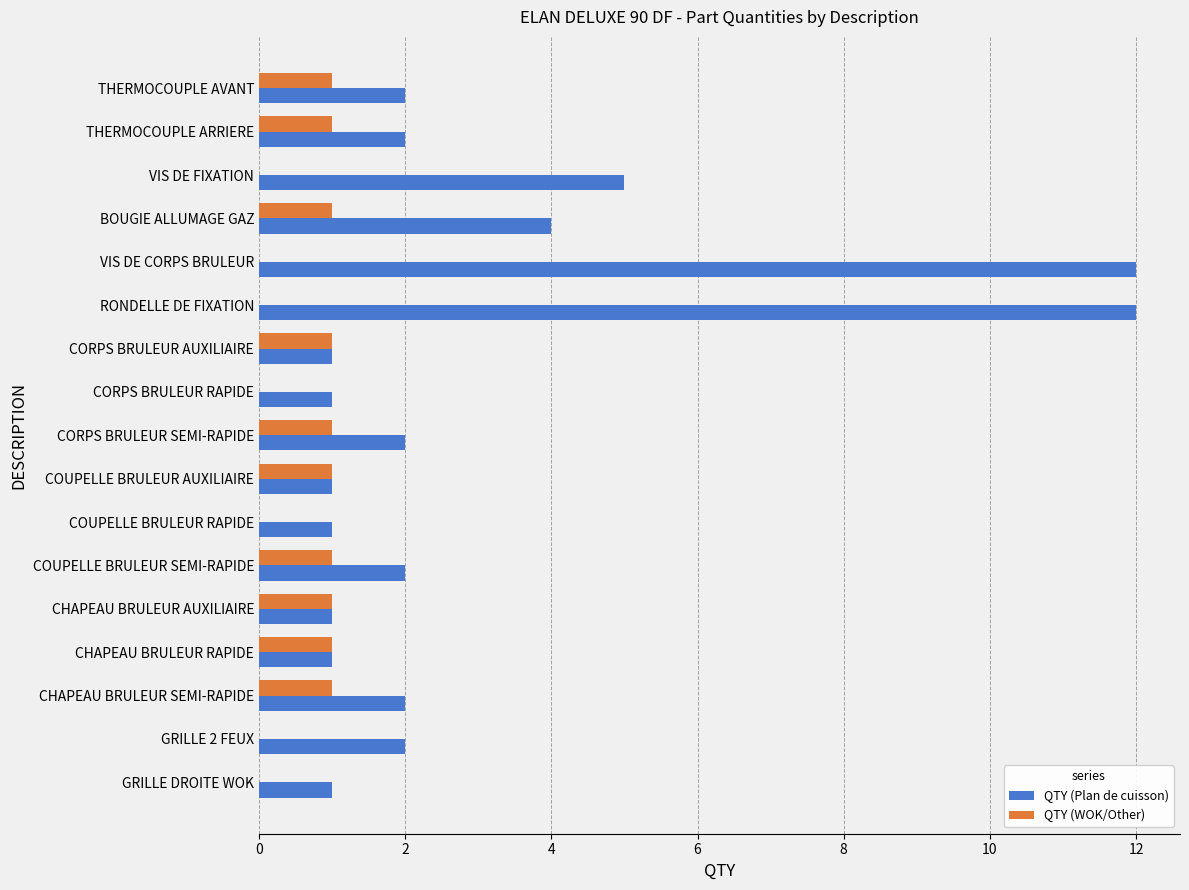

Which series has the largest total across all categories?

QTY (Plan de cuisson)